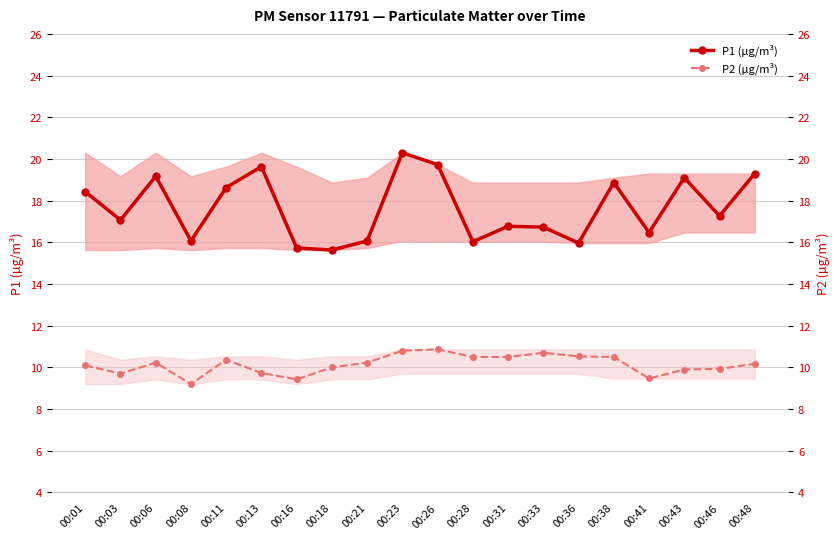

Reading right to left, list all the values displayed in this chart.

P1 (µg/m³): 00:48=19.3	00:46=17.3	00:43=19.1	00:41=16.5	00:38=18.9	00:36=16.0	00:33=16.7	00:31=16.8	00:28=16.0	00:26=19.7	00:23=20.3	00:21=16.1	00:18=15.6	00:16=15.7	00:13=19.6	00:11=18.6	00:08=16.1	00:06=19.2	00:03=17.1	00:01=18.4
P2 (µg/m³): 00:48=10.2	00:46=9.9	00:43=9.9	00:41=9.5	00:38=10.5	00:36=10.5	00:33=10.7	00:31=10.5	00:28=10.5	00:26=10.9	00:23=10.8	00:21=10.2	00:18=10.0	00:16=9.4	00:13=9.7	00:11=10.4	00:08=9.2	00:06=10.2	00:03=9.7	00:01=10.1